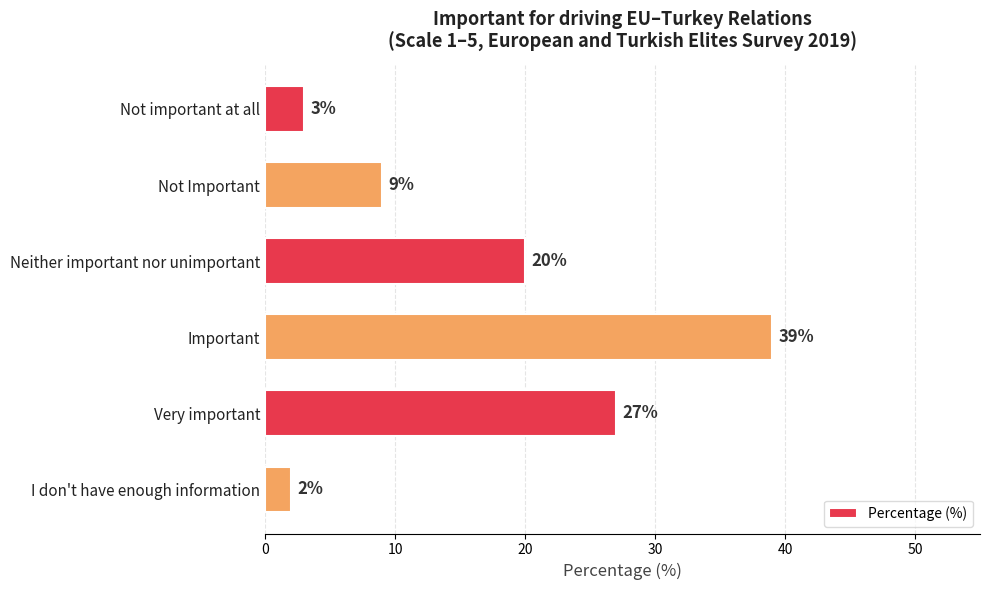

What is the difference between the maximum and minimum values?

37